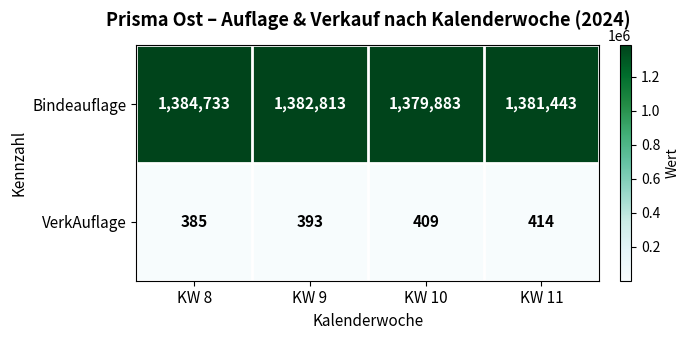

Which series has the largest total across all categories?

Bindeauflage